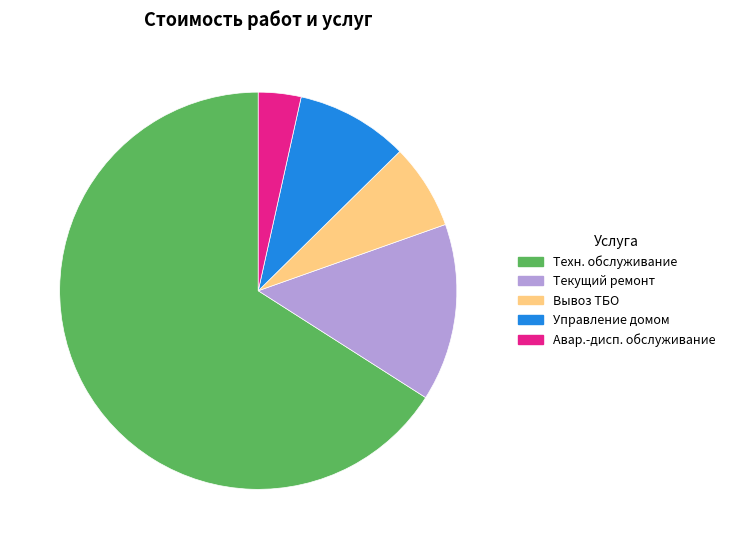

What is the smallest slice in the pie chart?

Авар.-дисп. обслуживание